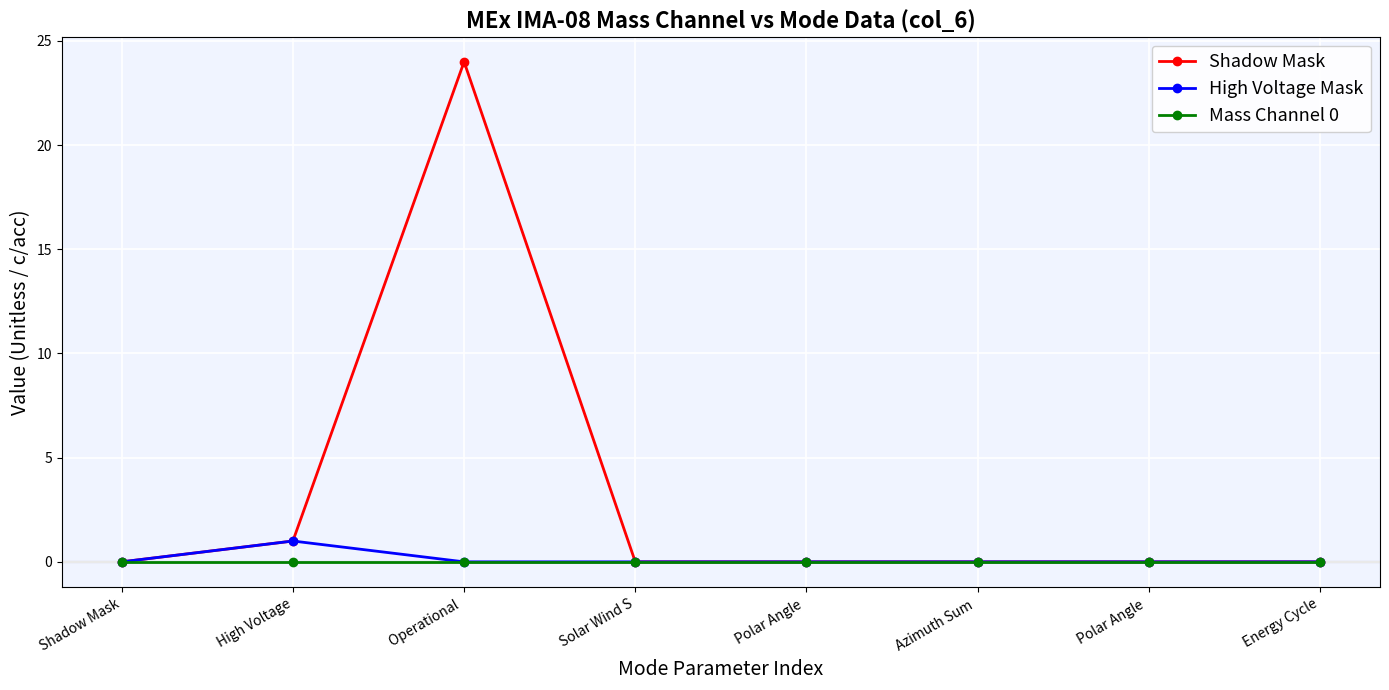

Does the chart have visible grid lines?

Yes